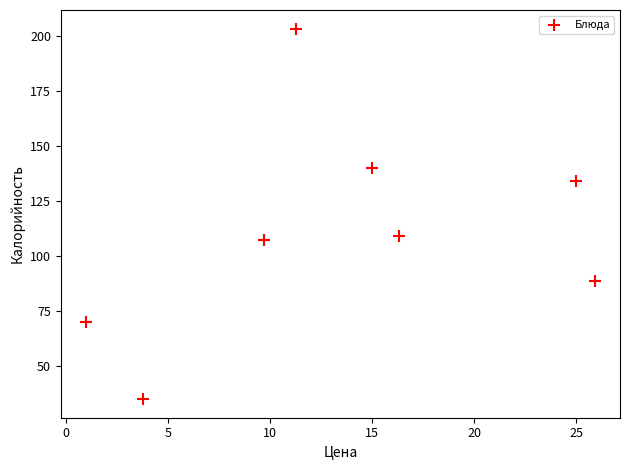

What Y value in the scatter plot is closest to 119?

109.1